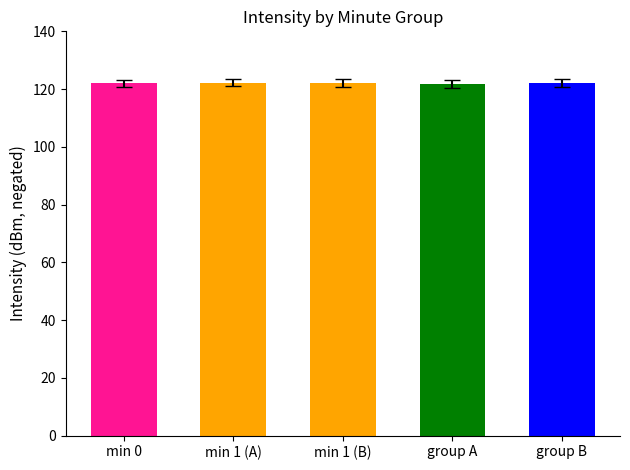

Approximately how many times larger is the value at min 1 (B) compared to group B?

1.0